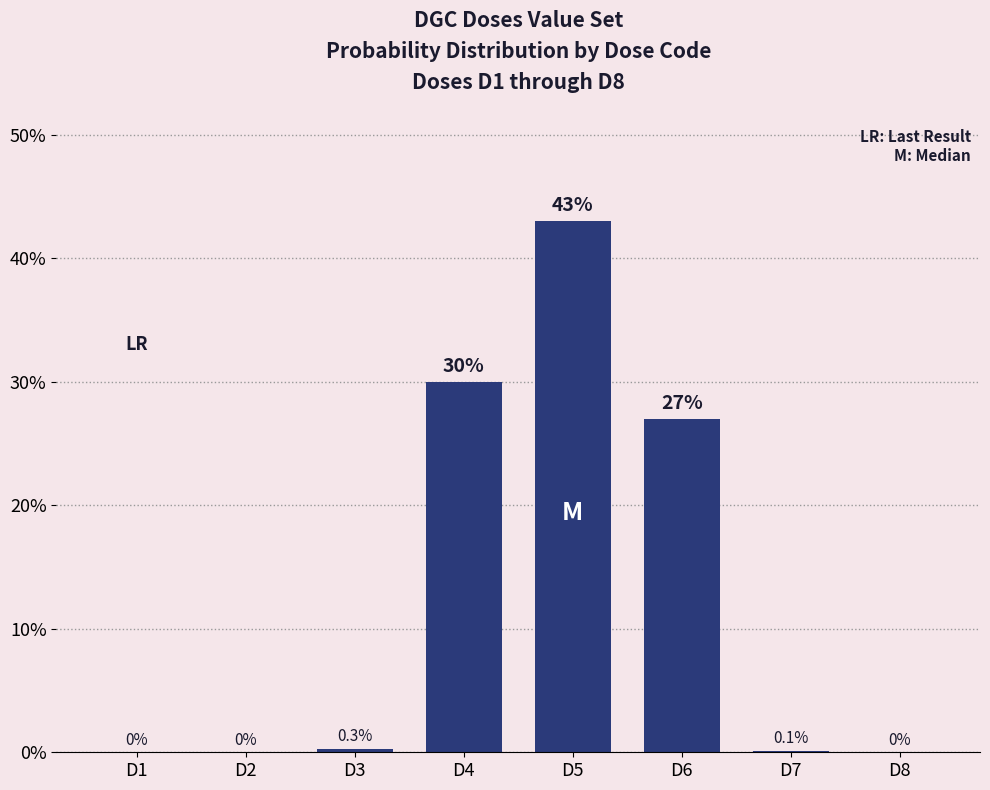

What is the greatest value displayed?

43.0